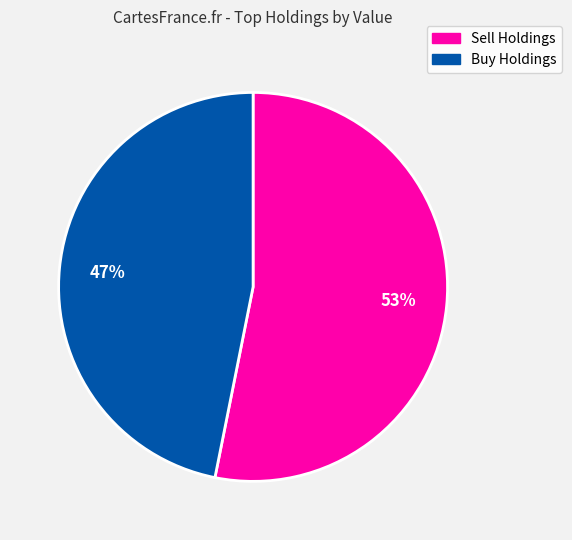

To the nearest percent, what is the difference between the largest and smallest slice percentages?

6%